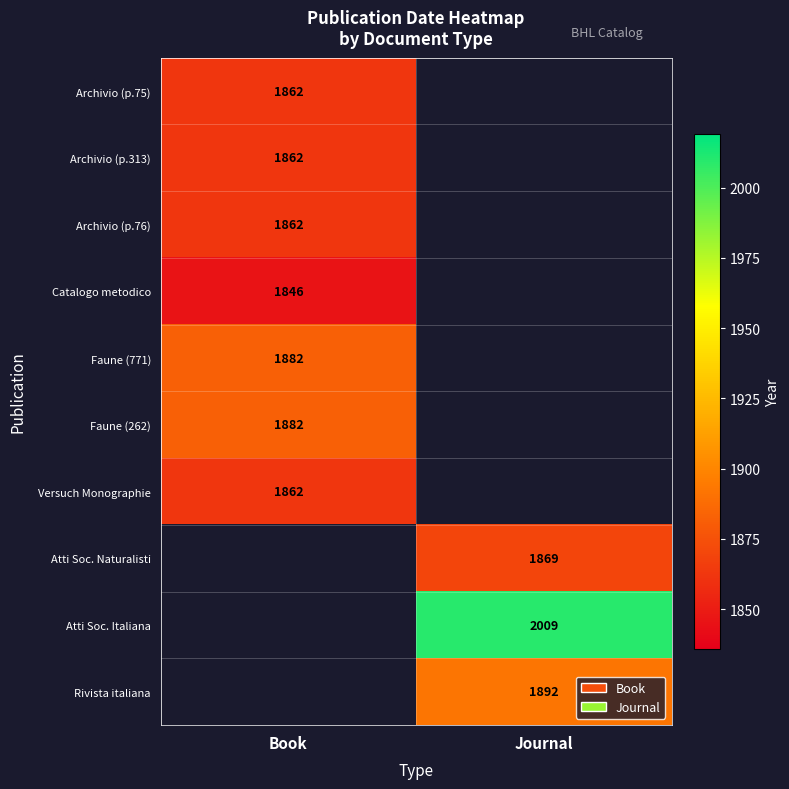

Which has a higher value, Book or Journal?

Journal